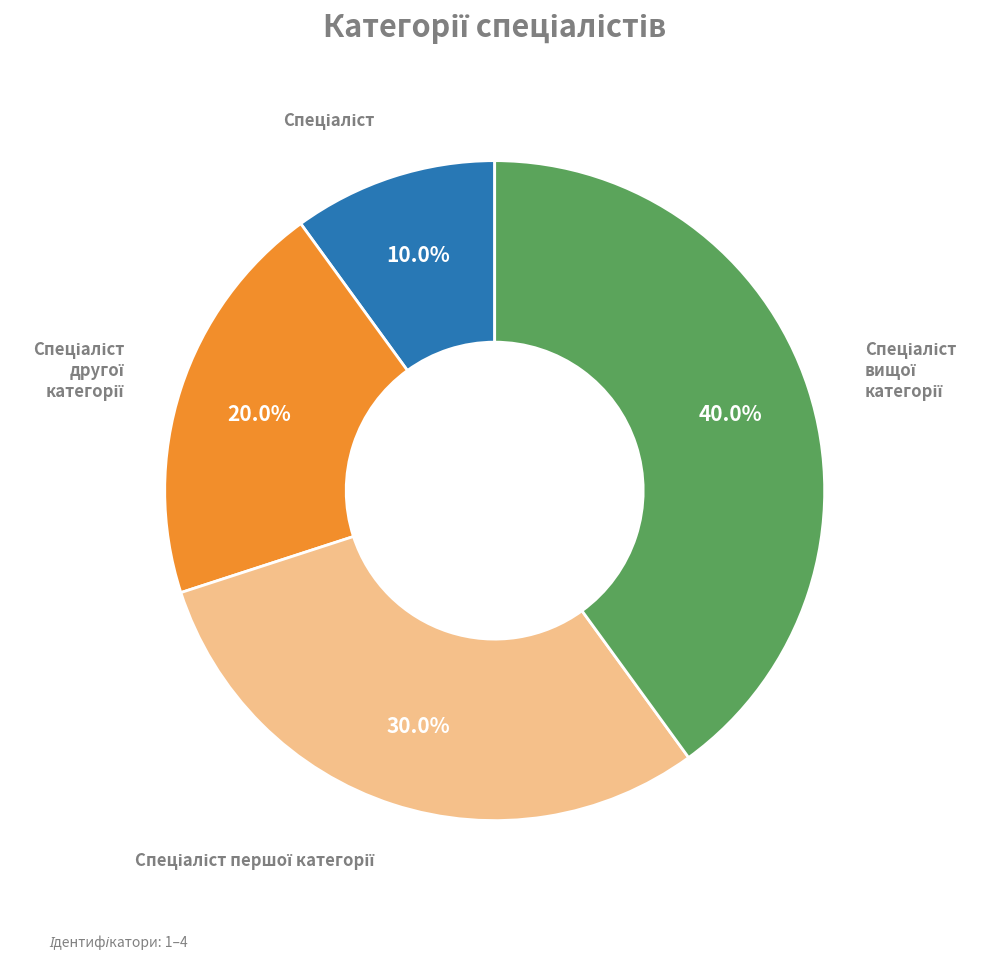

How many segments does this pie chart have?

4